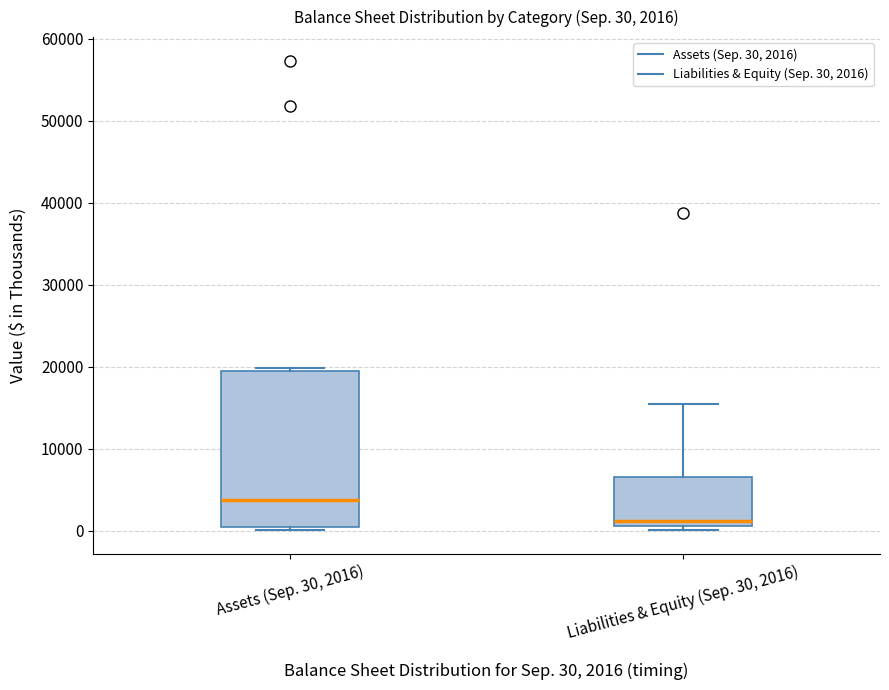

Which box's median line is the highest?

Assets (Sep. 30, 2016)